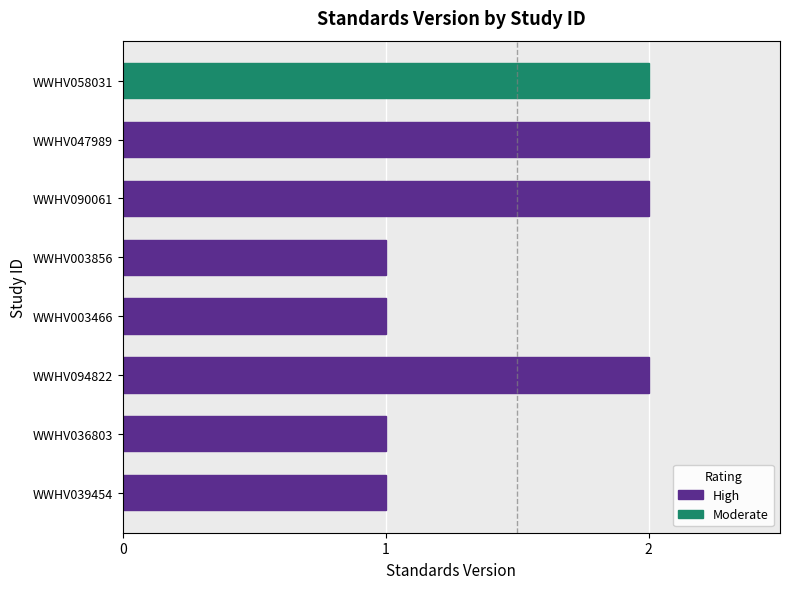

True or false: High has a value of 1 at WWHV003466.

True